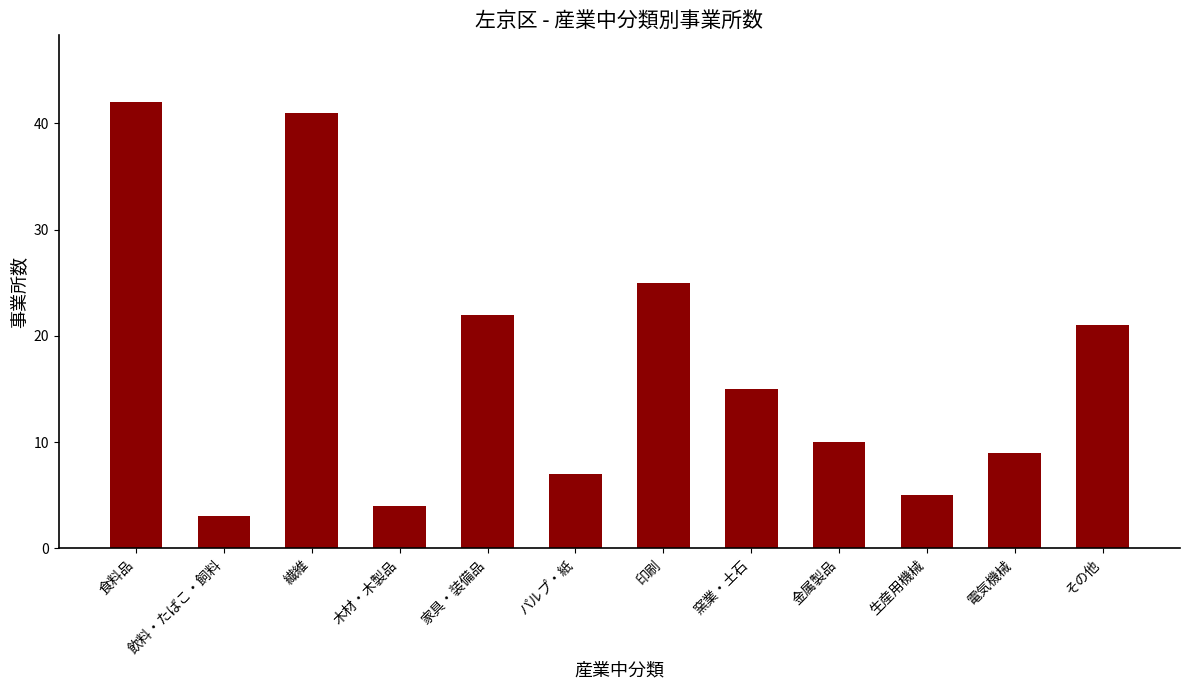

Does the chart contain stacked bars?

No